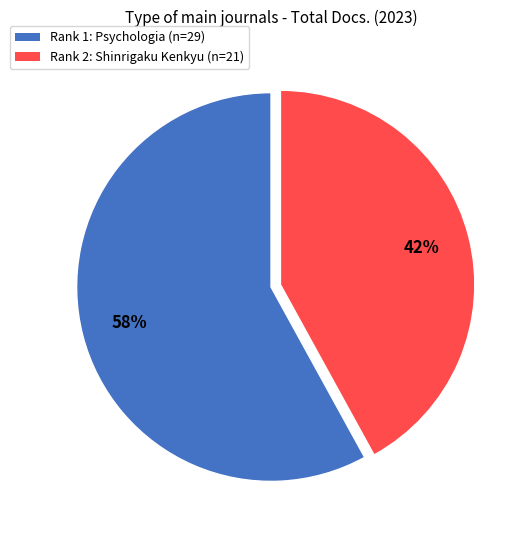

Does any single category account for the majority?

Yes